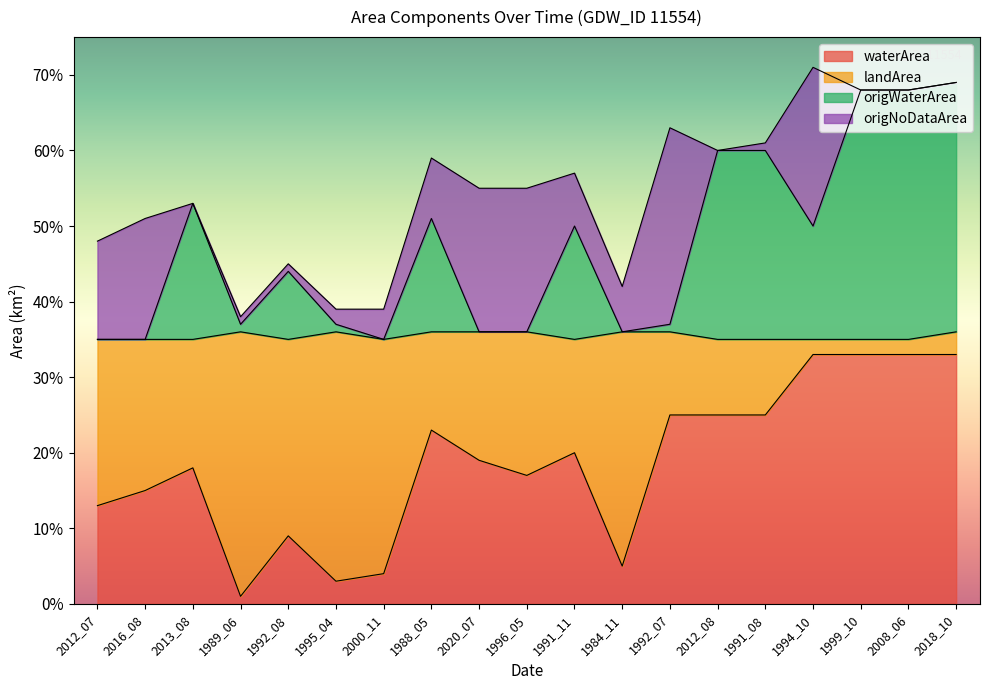

What value does the waterArea series have at 1996_05?

0.2